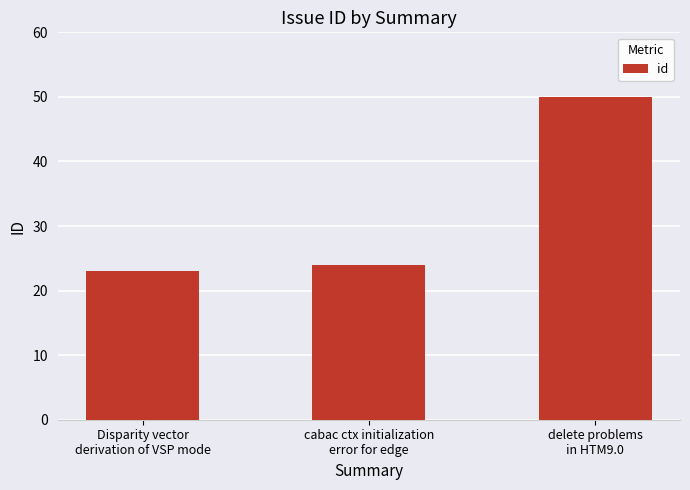

How many categories are shown in the chart?

3